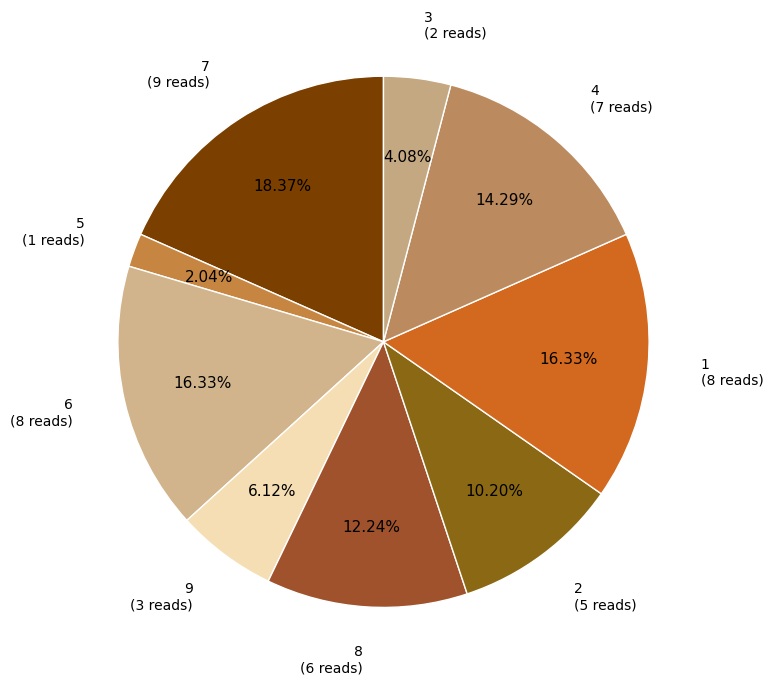

To the nearest percent, what portion does 1 represent?

16%